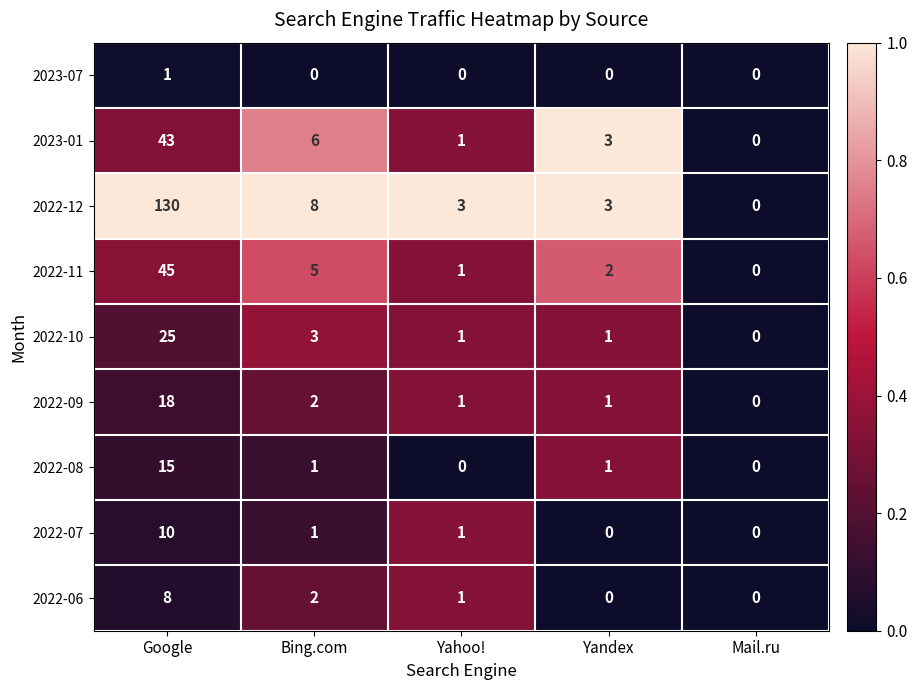

What is the difference between the highest and lowest values at Yahoo!?

3